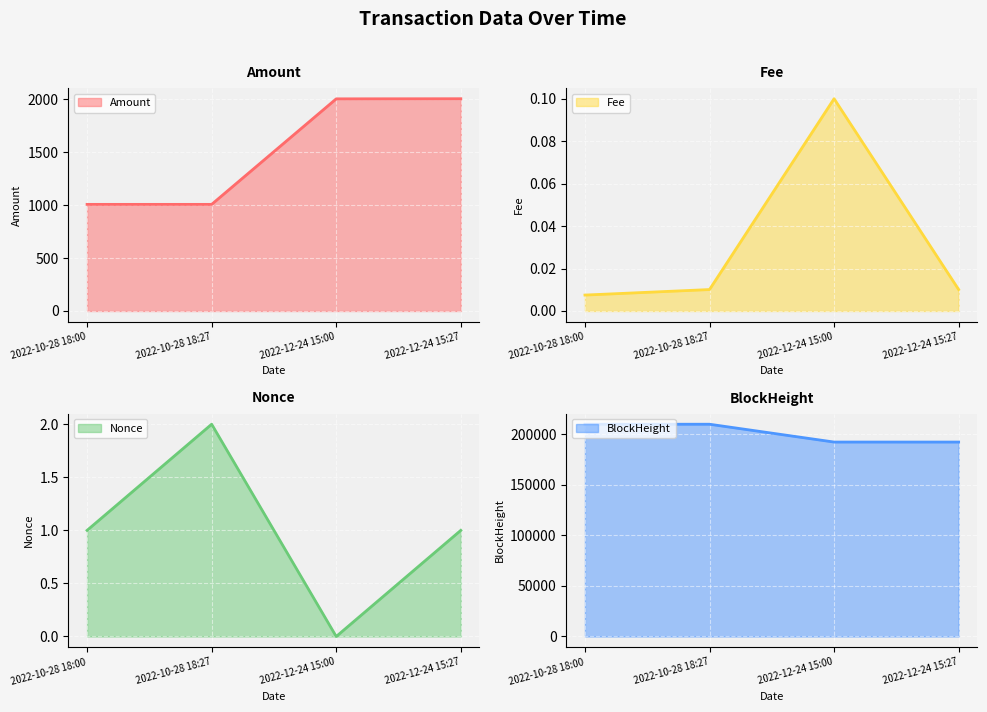

List the series in order of their peak value, highest first.

BlockHeight, Amount, Nonce, Fee